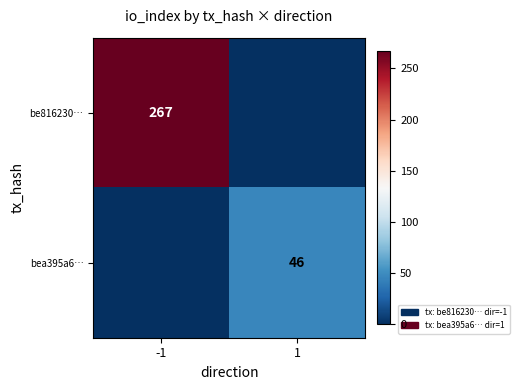

True or false: bea395a6… has a value of 73 at 1.

False